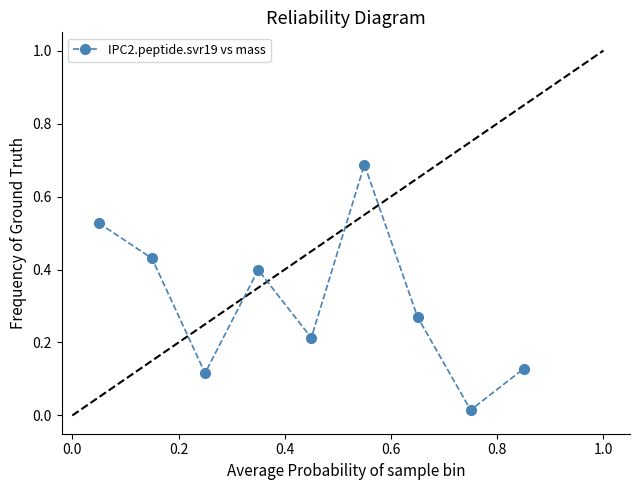

How many points are higher than both their immediate neighbors (excluding endpoints)?

2